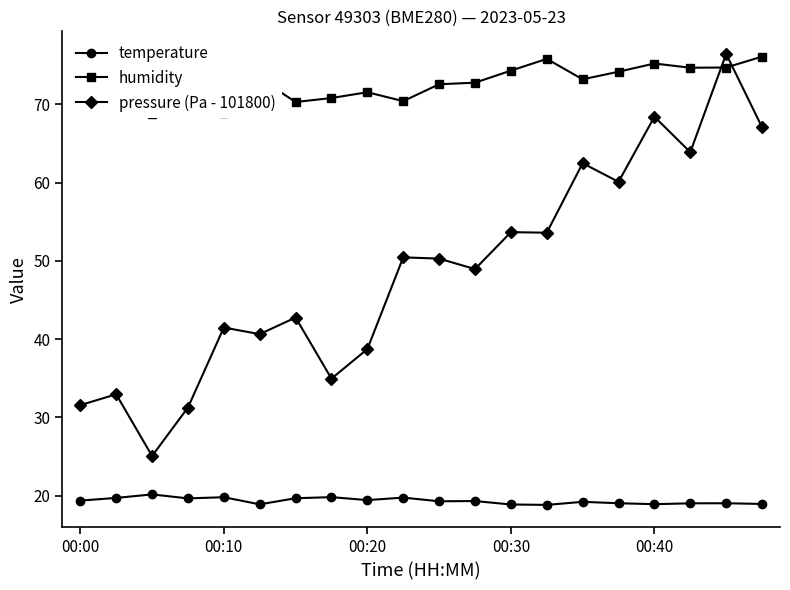

True or false: temperature and humidity intersect in this chart.

False